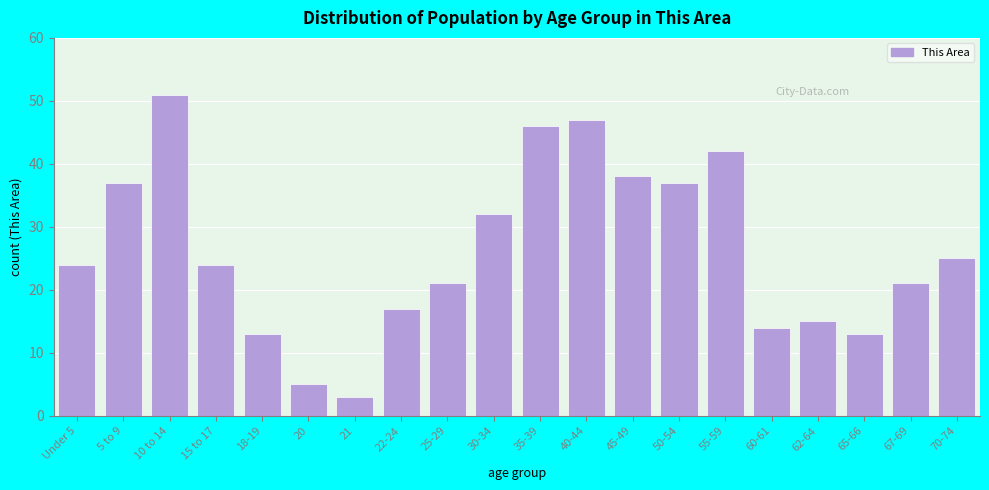

Reading right to left, transcribe all the data shown in this chart.

25	21	13	15	14	42	37	38	47	46	32	21	17	3	5	13	24	51	37	24